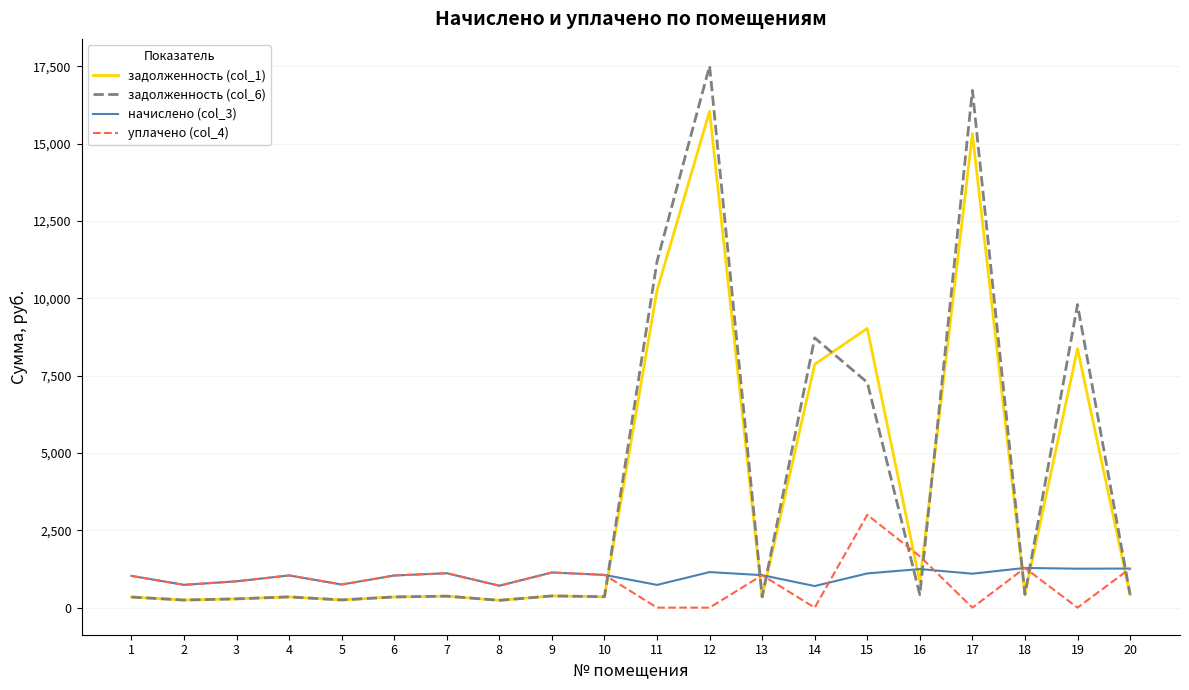

Is this an area chart (filled region under the line)?

No